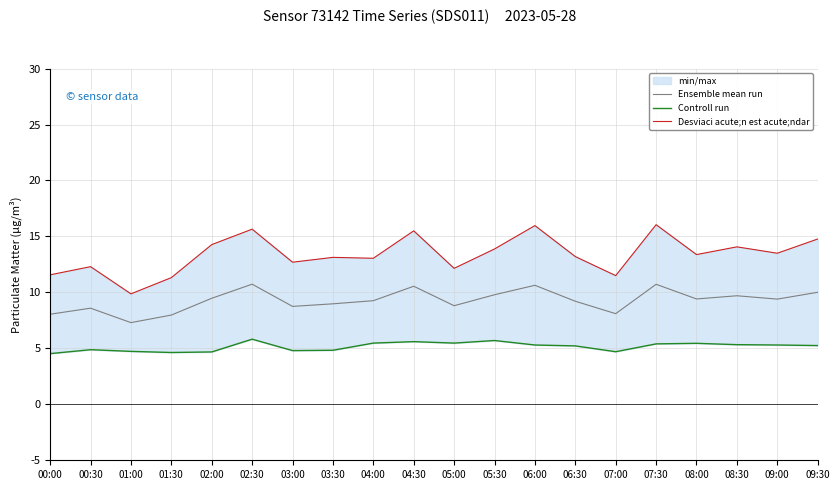

True or false: Desviaci acute;n est acute;ndar and Ensemble mean run intersect in this chart.

False